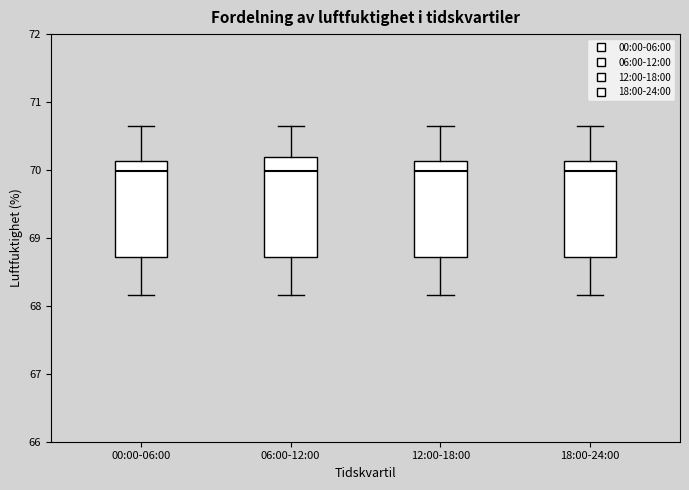

Reading left to right, transcribe this box plot: for each box, give where its median line is, the range the box spans, and where its two whiskers end, as read against the y-axis. The values are not printed on the chart, so give them approximately, as read against the axis.

00:00-06:00: median 70.0, box 68.7 to 70.1, whiskers 68.2 to 70.7
06:00-12:00: median 70.0, box 68.7 to 70.2, whiskers 68.2 to 70.7
12:00-18:00: median 70.0, box 68.7 to 70.1, whiskers 68.2 to 70.7
18:00-24:00: median 70.0, box 68.7 to 70.1, whiskers 68.2 to 70.7